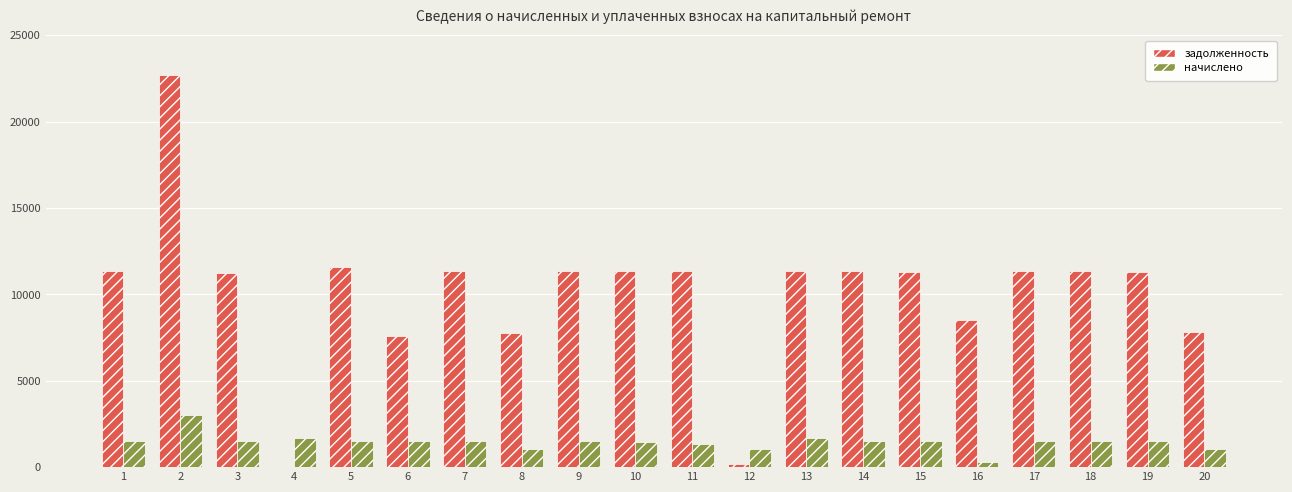

At which category is the sum across all series the highest?

2